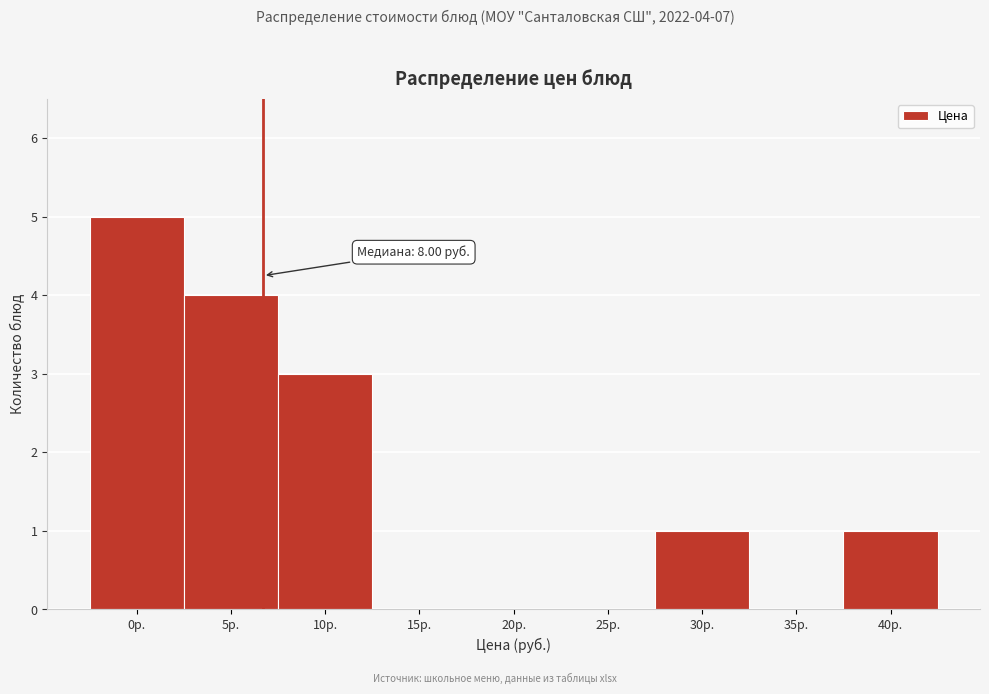

Reading left to right, transcribe all the data shown in this chart.

0р.=5	5р.=4	10р.=3	15р.=0	20р.=0	25р.=0	30р.=1	35р.=0	40р.=1